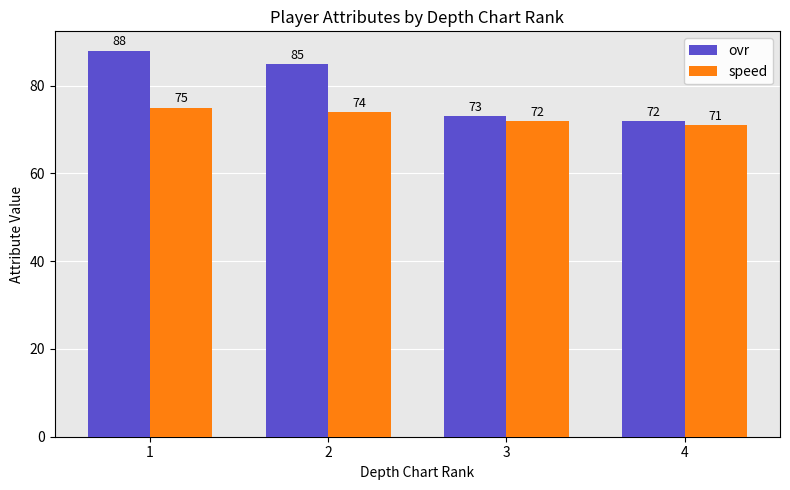

Read the ovr value at 2.

85